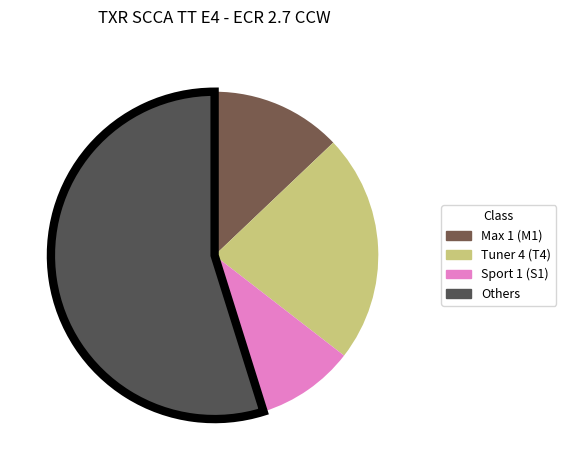

Rank the categories by value from highest to lowest.

Others, Tuner 4 (T4), Max 1 (M1), Sport 1 (S1)